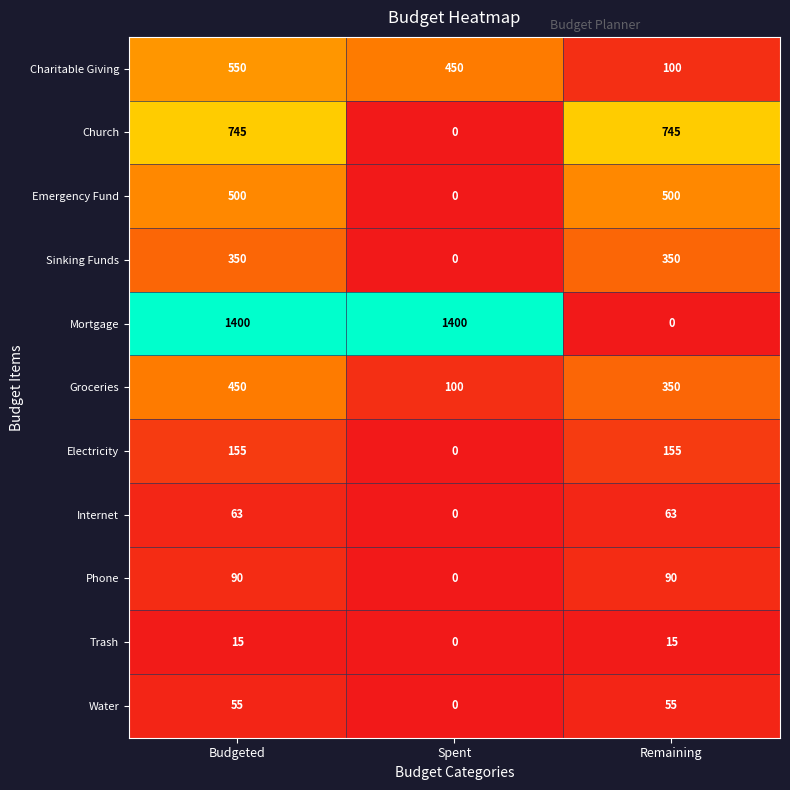

Which series changed the most between Spent and Remaining?

Mortgage